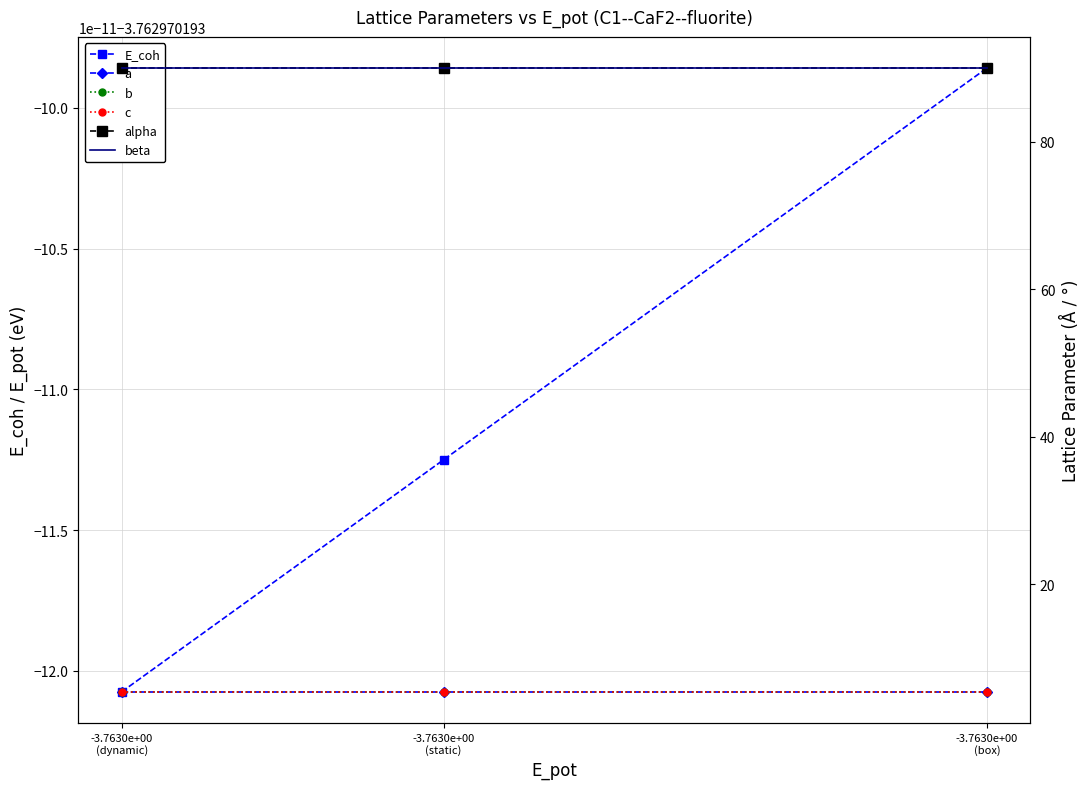

What is the difference between the highest and lowest values at -3.7630e+00
(dynamic)?

93.8